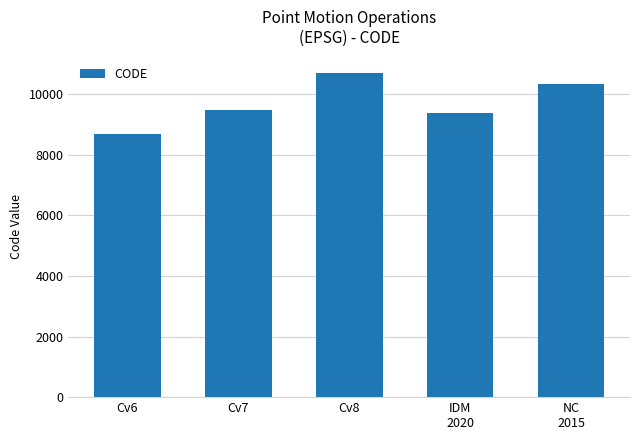

How many data points are less than 9483?

2